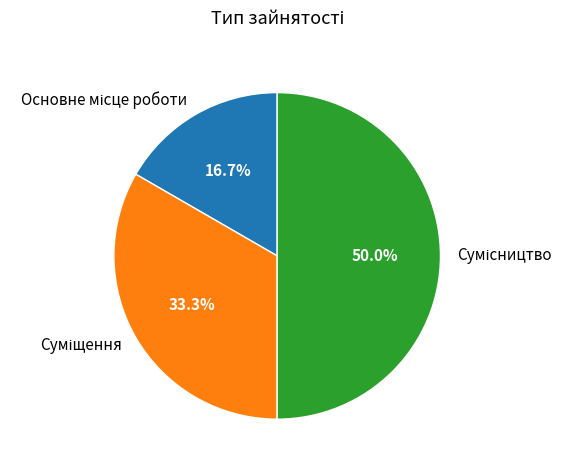

Is Суміщення the majority of the pie?

No